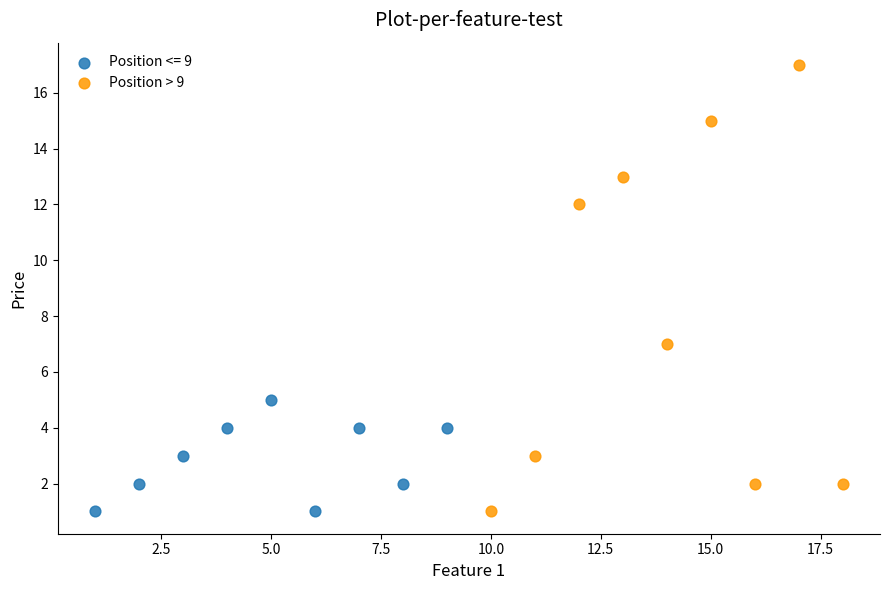

Which series reaches the maximum Y coordinate?

Position > 9